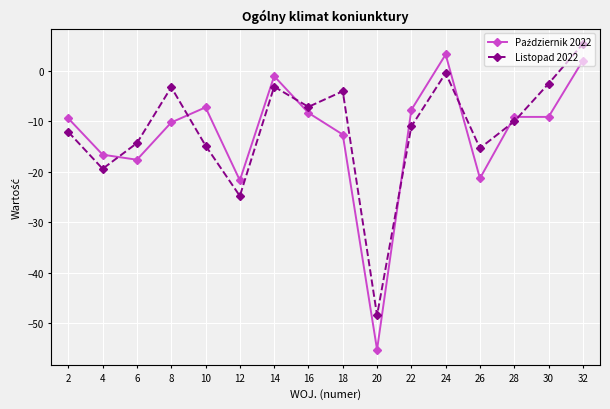

What is the lowest value of the Listopad 2022 series?

-48.5